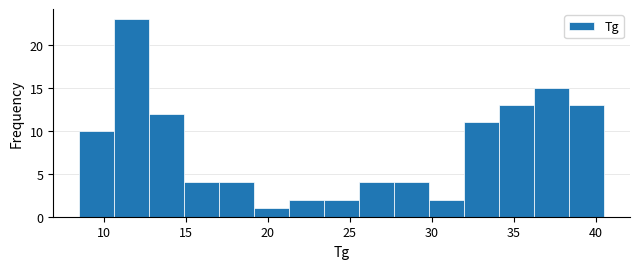

How tall is the bar that spans 19.0 to 21.5 on the x-axis? Neither the bar edges nor the heights are printed on the chart, so give them approximately, as read against the axes.

1